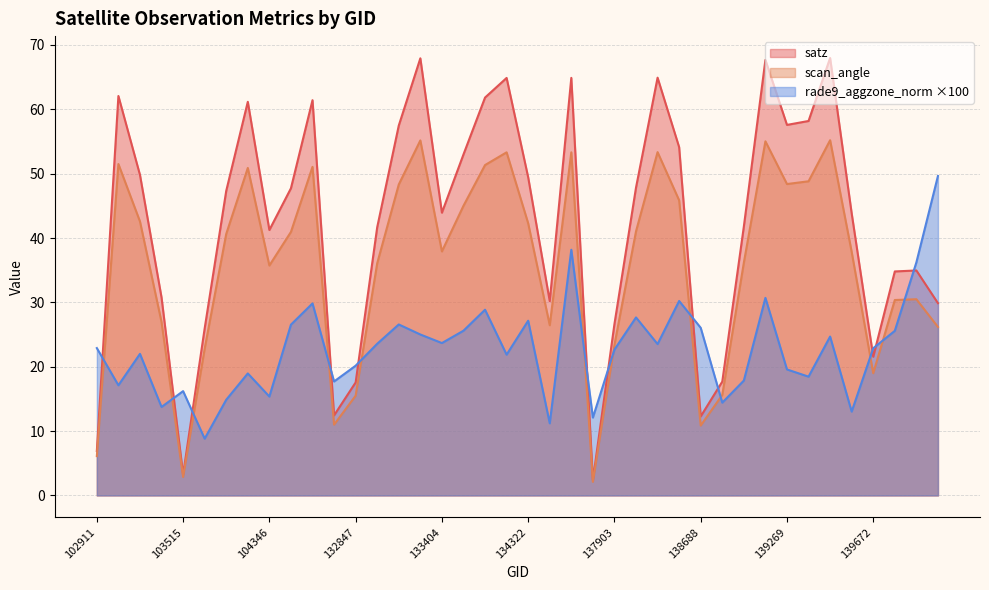

Reading right to left, what are all the values shown in this chart?

satz: 143752=29.9	143151=35.0	140059=34.8	139672=21.6	139475=43.8	139462=68.0	139283=58.2	139269=57.6	139094=67.7	139080=41.8	138881=17.7	138688=12.3	138296=54.1	138105=64.9	138092=47.8	137903=26.6	137715=2.4	137322=64.9	134505=30.2	134322=49.4	134308=64.9	134138=61.8	134124=53.0	133404=43.9	133392=67.9	133209=57.5	133027=41.7	132847=17.6	132669=12.4	132296=61.4	132123=47.7	104346=41.2	103868=61.2	103752=47.3	103634=26.0	103515=3.2	103396=30.8	103278=49.8	103160=62.1	102911=6.9
scan_angle: 143752=26.2	143151=30.5	140059=30.4	139672=19.0	139475=37.8	139462=55.2	139283=48.8	139269=48.4	139094=55.0	139080=36.2	138881=15.6	138688=10.9	138296=45.9	138105=53.4	138092=41.0	137903=23.4	137715=2.1	137322=53.3	134505=26.4	134322=42.3	134308=53.3	134138=51.3	134124=45.0	133404=37.9	133392=55.2	133209=48.3	133027=36.1	132847=15.5	132669=11.0	132296=51.1	132123=41.0	104346=35.7	103868=50.9	103752=40.6	103634=22.8	103515=2.9	103396=26.9	103278=42.6	103160=51.5	102911=6.1
rade9_aggzone_norm: 143752=49.6	143151=36.2	140059=25.6	139672=22.9	139475=13.0	139462=24.7	139283=18.5	139269=19.6	139094=30.7	139080=17.8	138881=14.4	138688=26.1	138296=30.2	138105=23.5	138092=27.7	137903=22.7	137715=12.1	137322=38.2	134505=11.2	134322=27.2	134308=21.9	134138=28.9	134124=25.6	133404=23.7	133392=25.0	133209=26.6	133027=23.6	132847=20.2	132669=17.7	132296=29.8	132123=26.5	104346=15.4	103868=19.0	103752=14.9	103634=8.8	103515=16.2	103396=13.8	103278=22.0	103160=17.1	102911=22.9